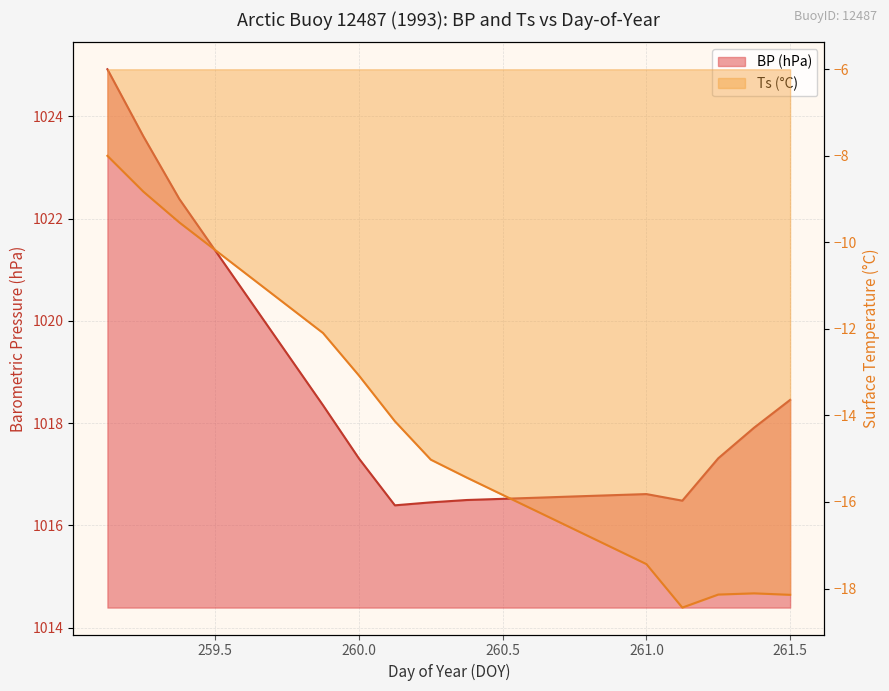

What position from the left is 260.0?

8